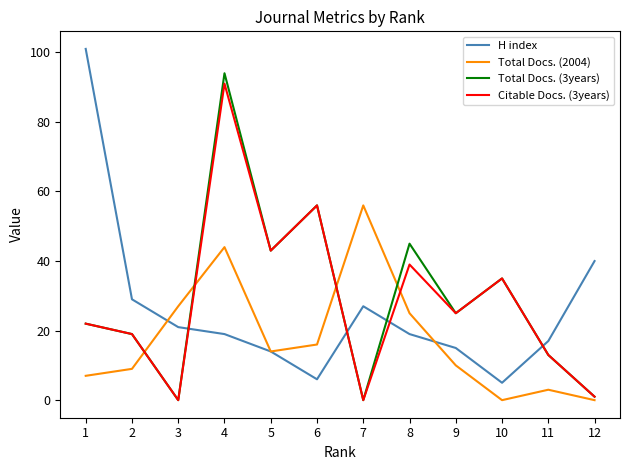

At which label is H index closest to 53?

12